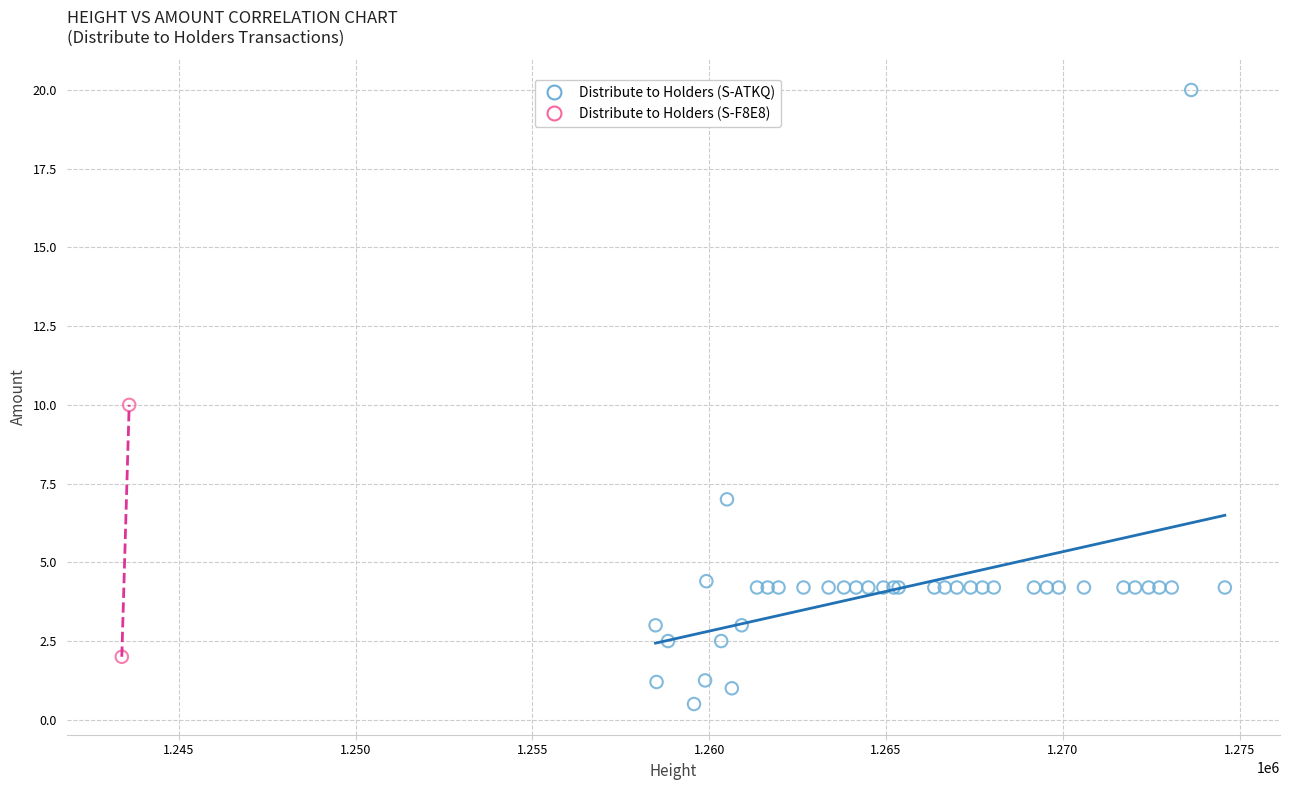

What are all the series names shown in the legend?

Distribute to Holders (S-ATKQ), Distribute to Holders (S-F8E8)